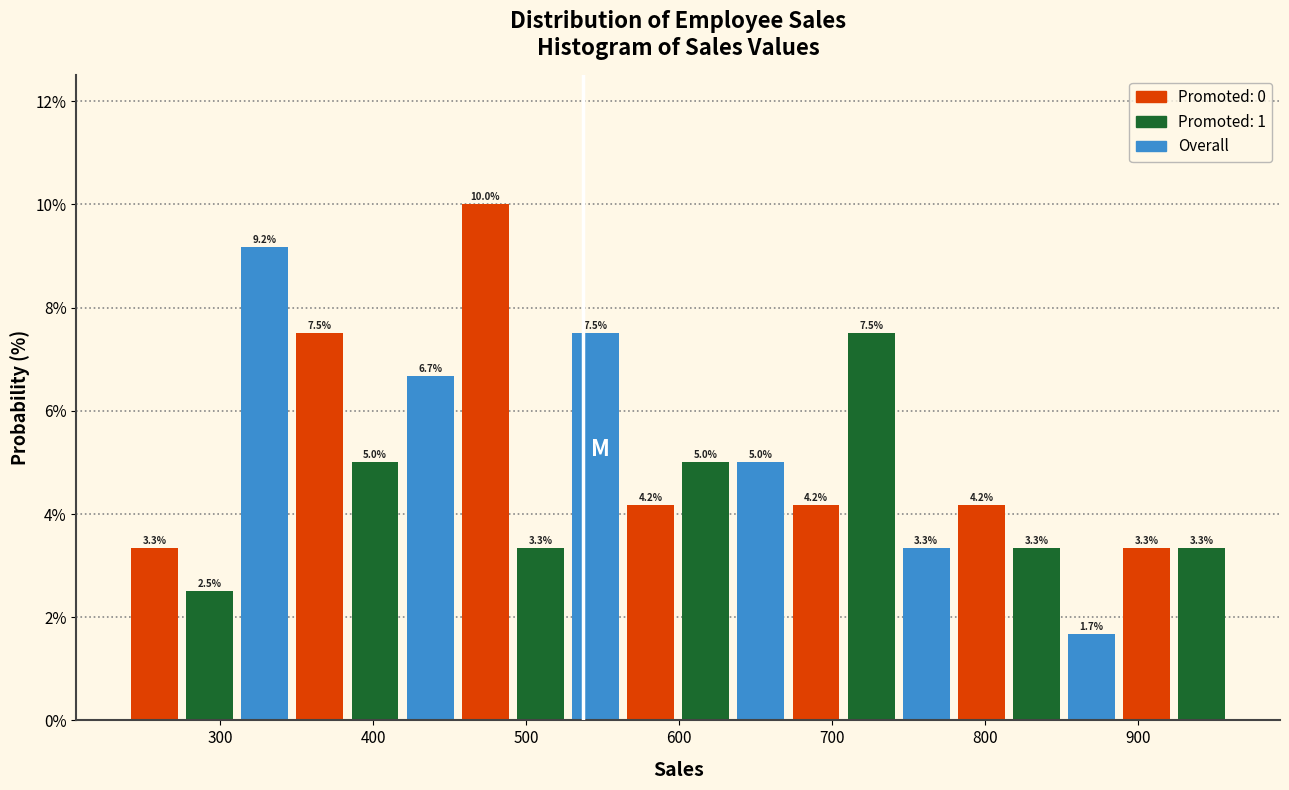

Around what value on the x-axis is the tallest bar? Give the approximate position of its centre, as read against the axis.

470